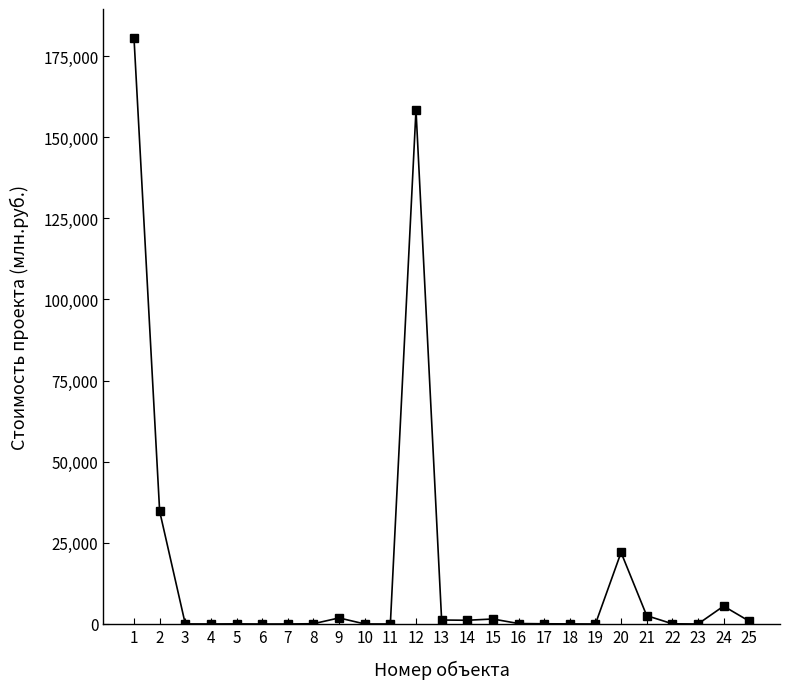

True or false: the data has more than 2 interior local peaks.

True